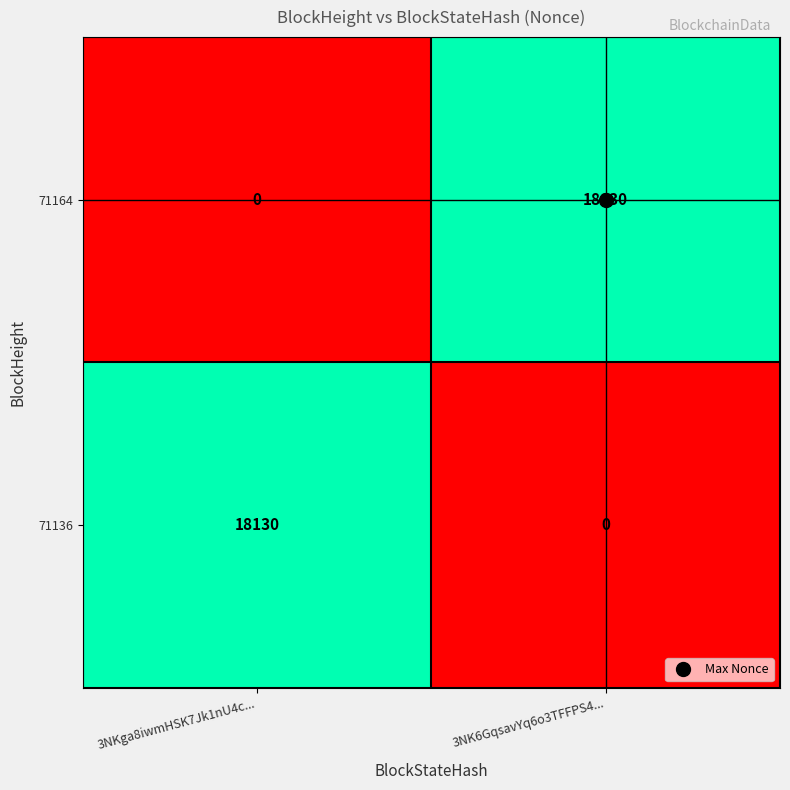

The value of 71136 at 3NKga8iwmHSK7Jk1nU4c... is 18130. True or false?

True